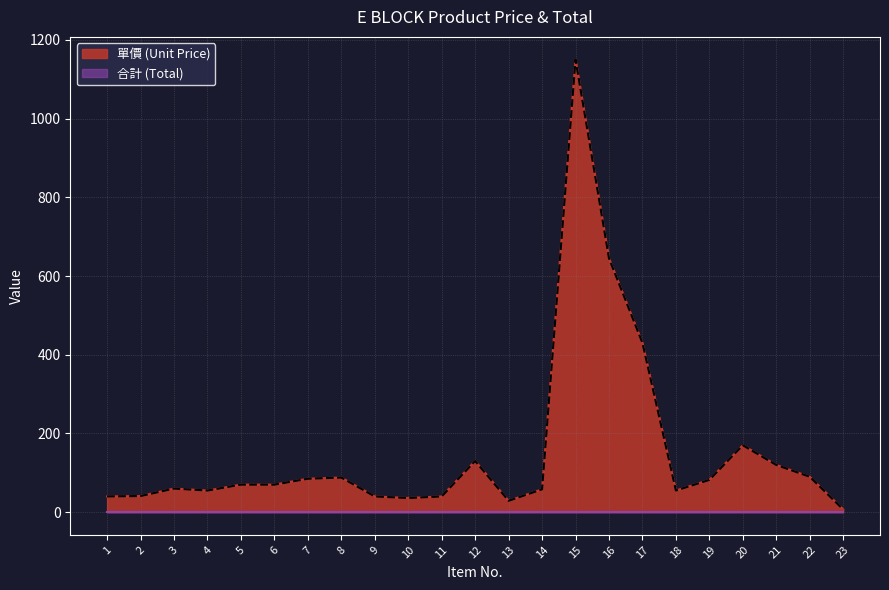

At which label is the value closest to 578?

16